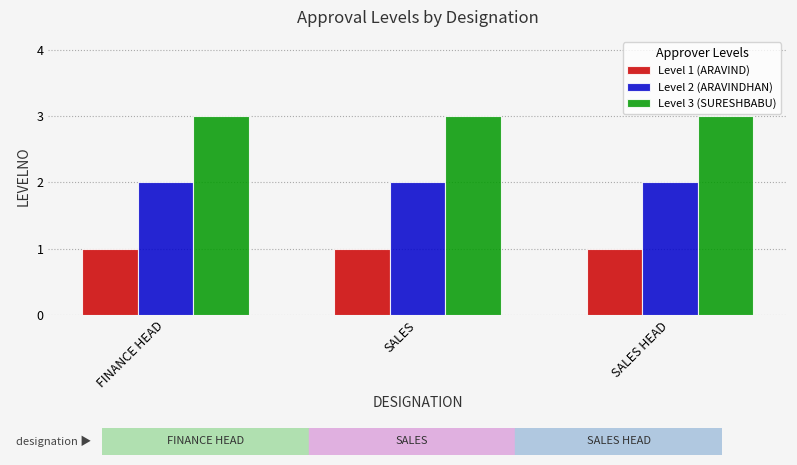

Reading right to left, extract all data points from this chart.

Level 1 (ARAVIND): SALES HEAD=1	SALES=1	FINANCE HEAD=1
Level 2 (ARAVINDHAN): SALES HEAD=2	SALES=2	FINANCE HEAD=2
Level 3 (SURESHBABU): SALES HEAD=3	SALES=3	FINANCE HEAD=3